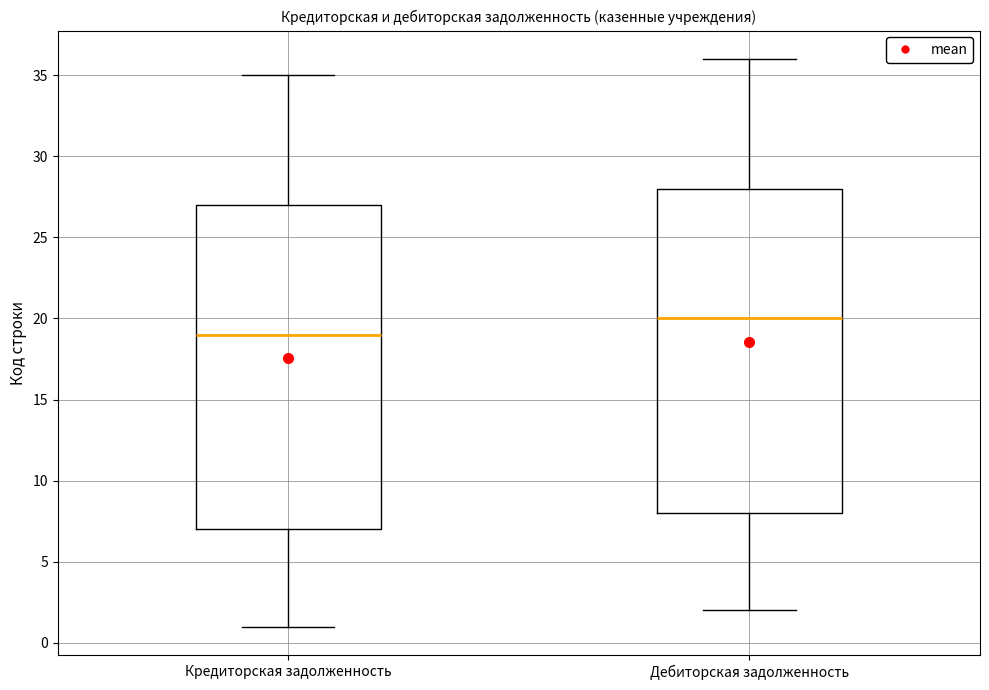

Reading left to right, read every box against the y-axis: the position of its median line, the range the box covers, and the ends of its whiskers. The values are not printed on the chart, so give them approximately, as read against the axis.

Кредиторская задолженность: median 19, box 7 to 27, whiskers 1 to 35
Дебиторская задолженность: median 20, box 8 to 28, whiskers 2 to 36